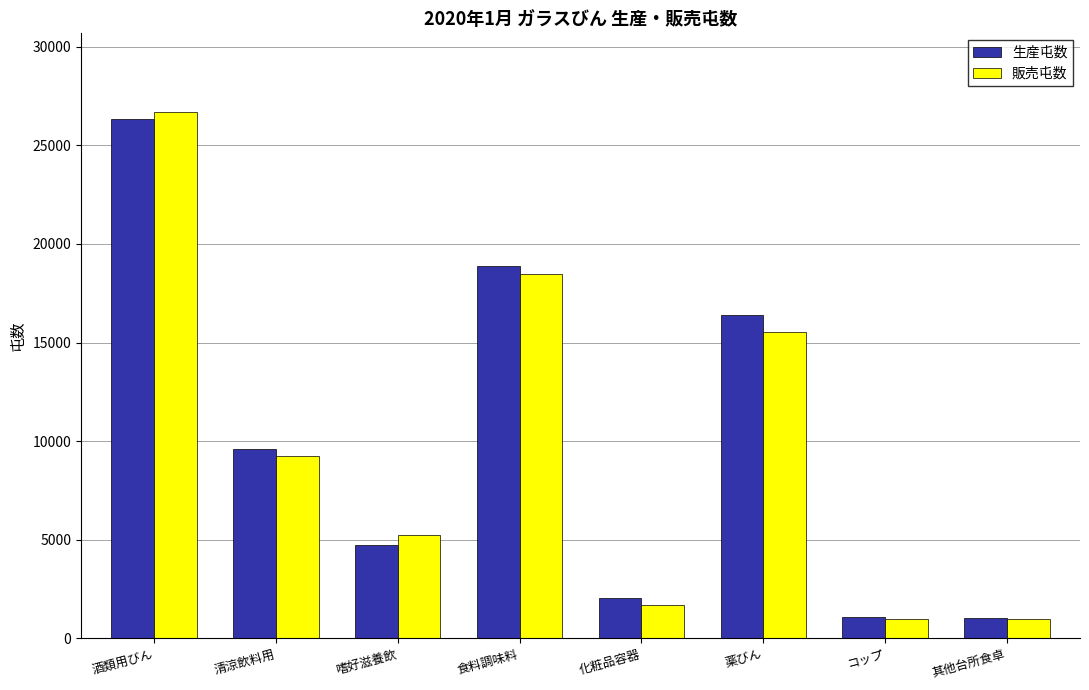

Where is 生産屯数 nearest to the value 13680?

薬びん